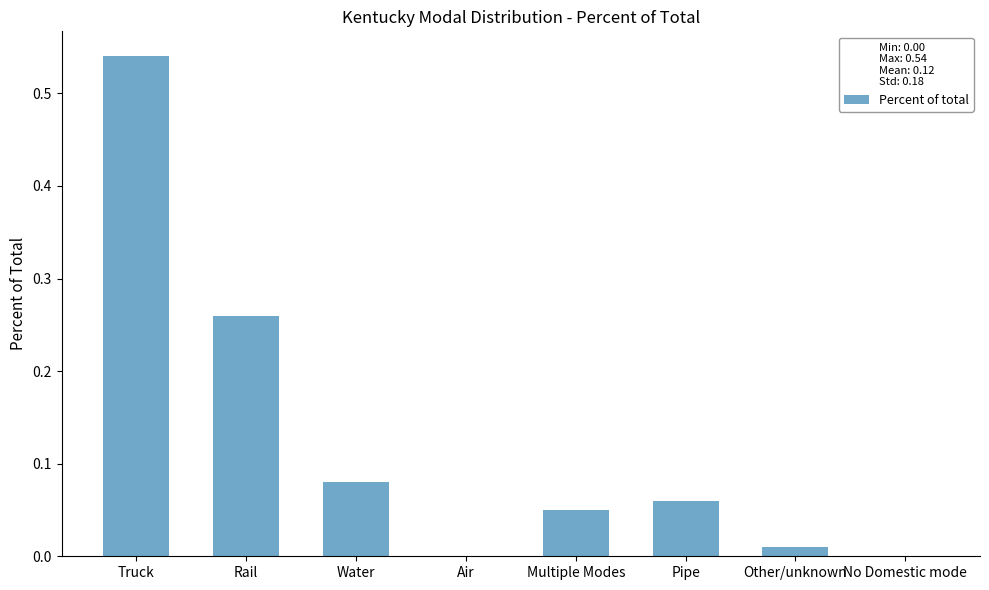

The chart shows a value of 0.2 at Truck. True or false?

False